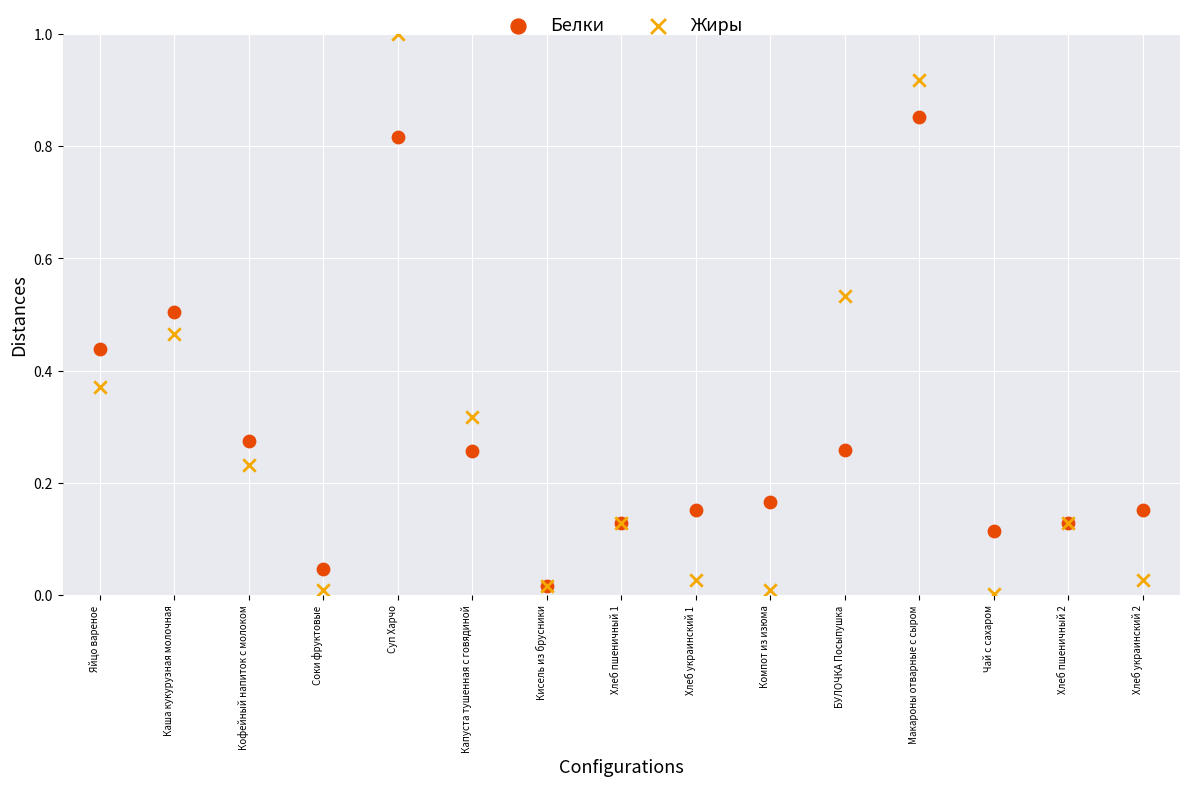

Which series contains the highest Y value?

Жиры